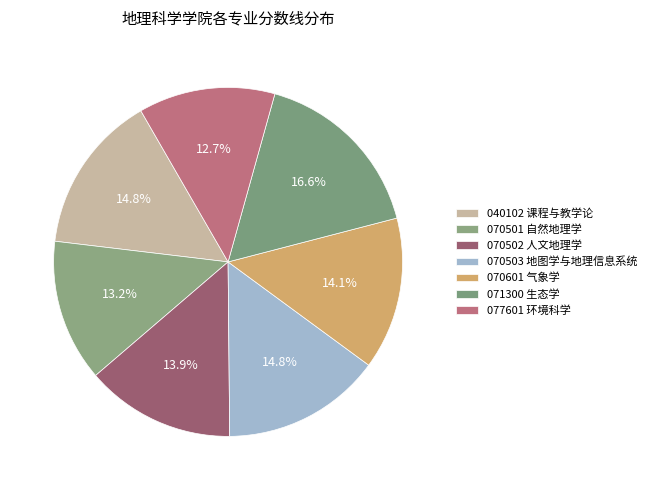

Does any single category account for the majority?

No